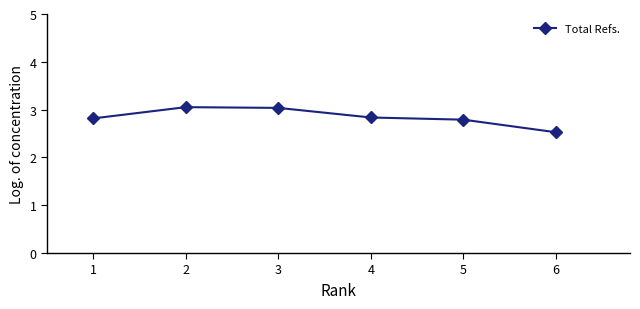

What is the difference between the values at 6 and 4?

0.3